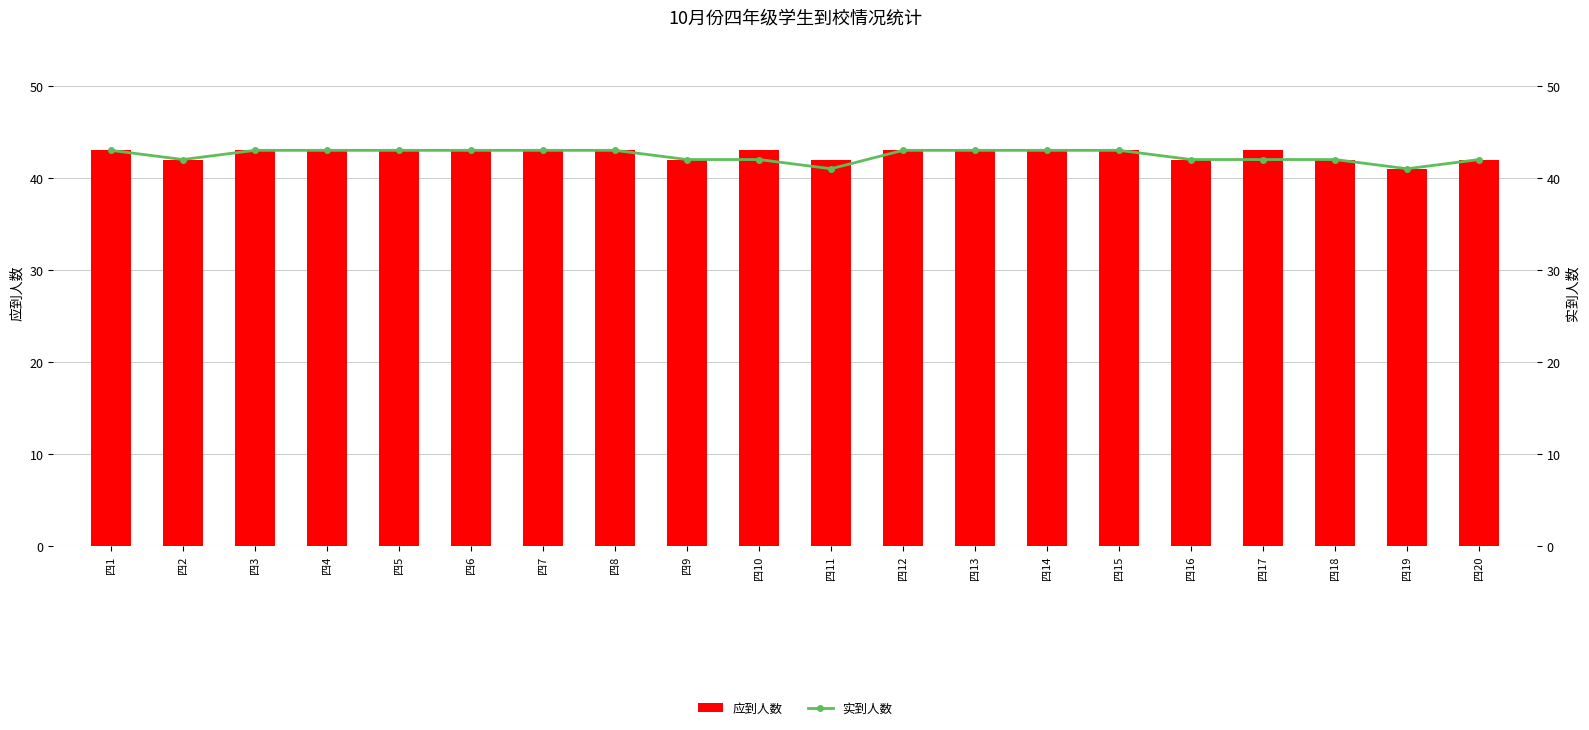

What is the highest value of the 应到人数 series?

43